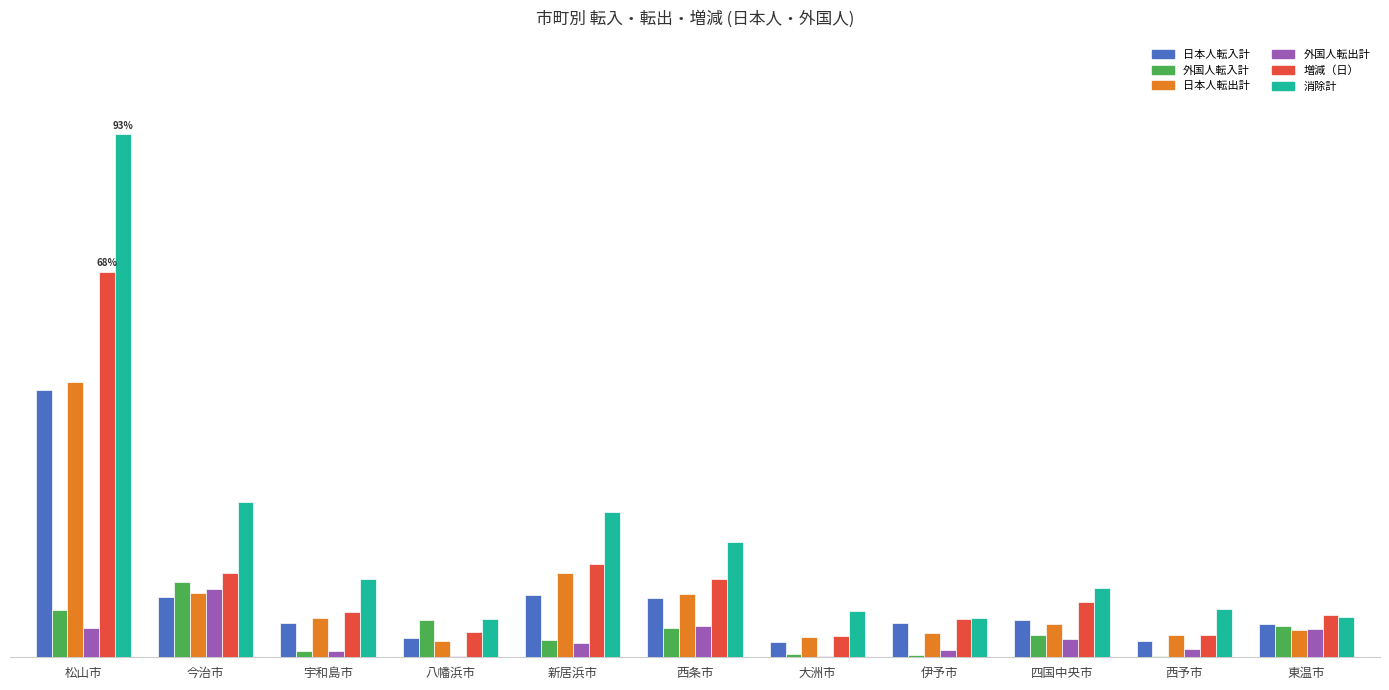

Rank the categories by 増減（日） value from lowest to highest.

大洲市, 西予市, 八幡浜市, 伊予市, 東温市, 宇和島市, 四国中央市, 西条市, 今治市, 新居浜市, 松山市